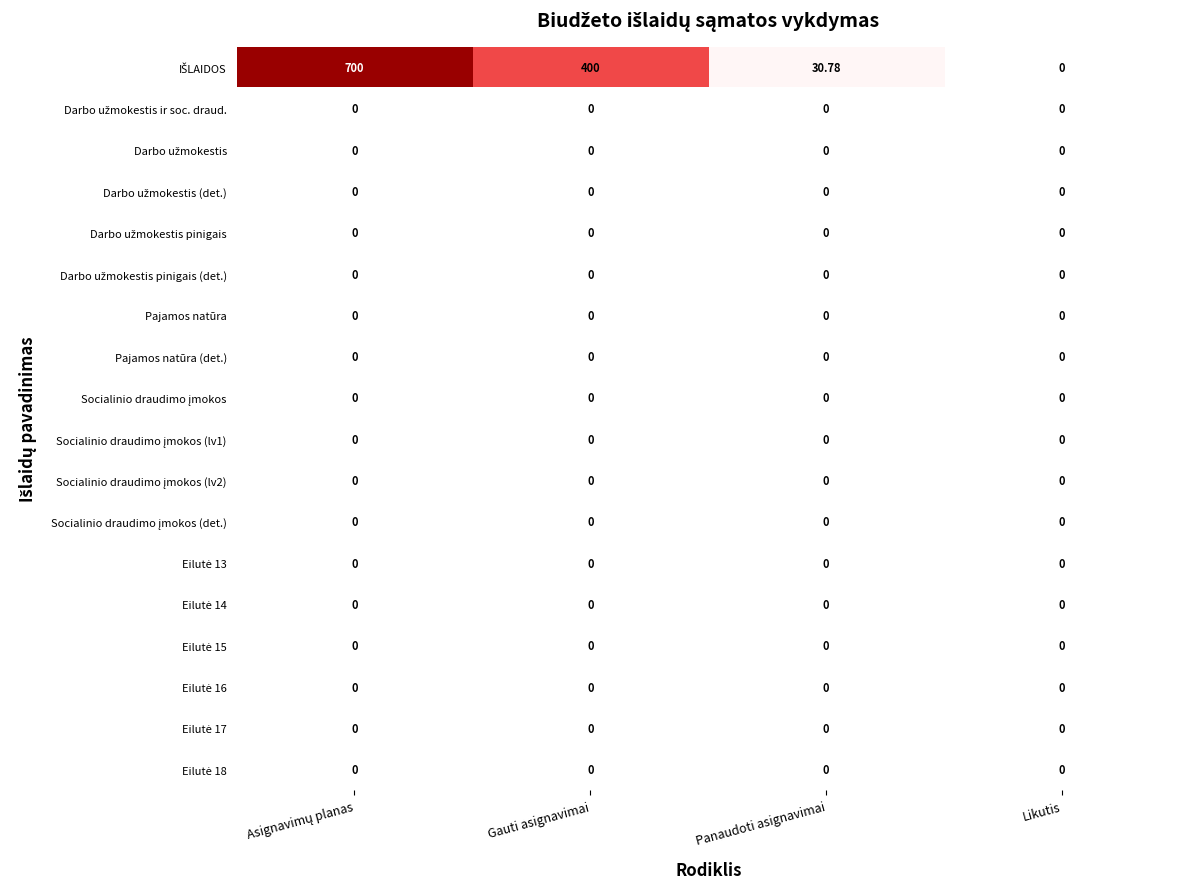

How many categories are shown in the chart?

4